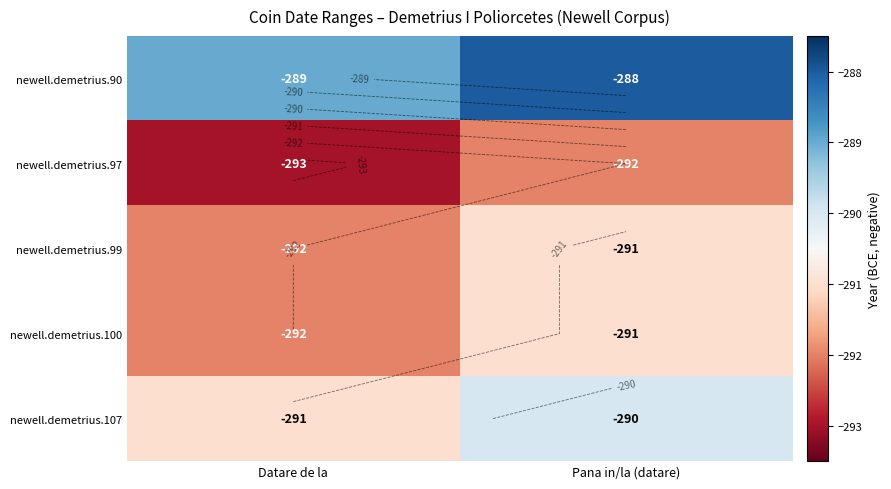

What is the difference between the maximum and minimum values in the newell.demetrius.100 series?

1